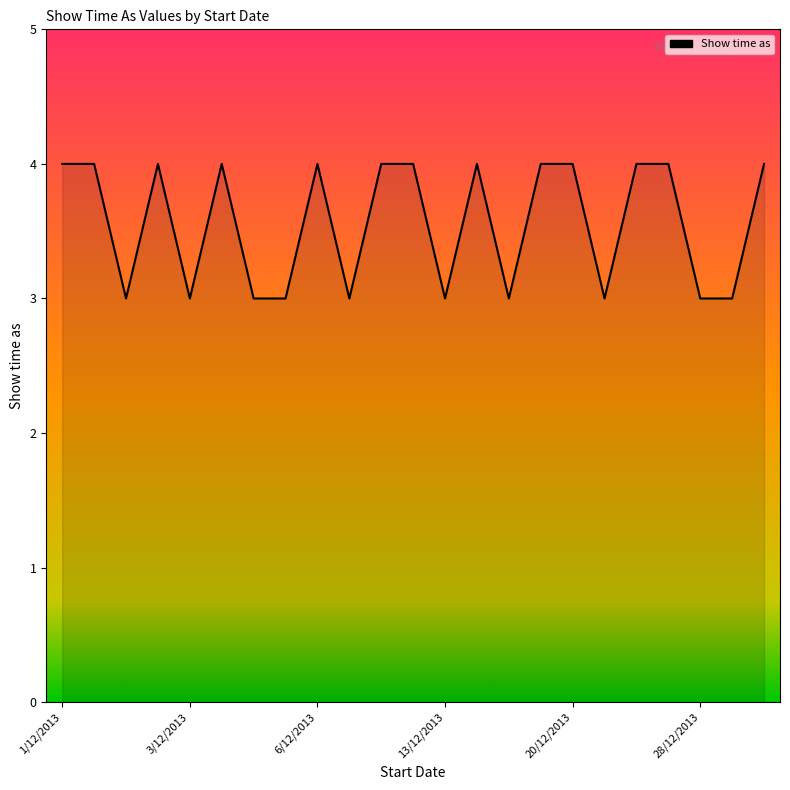

What is the minimum value shown in the chart?

3